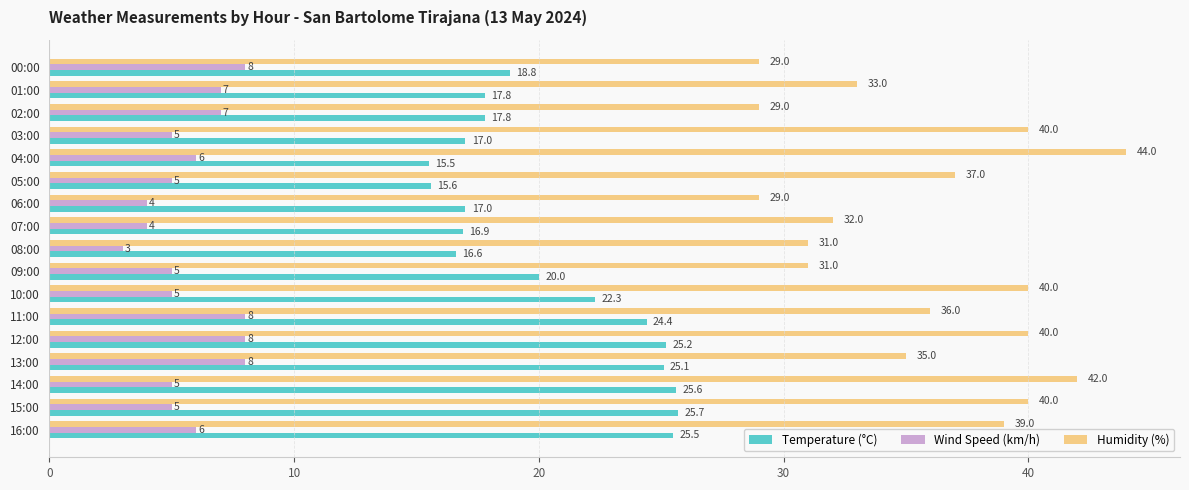

At which category does the chart reach its minimum across all series?

08:00